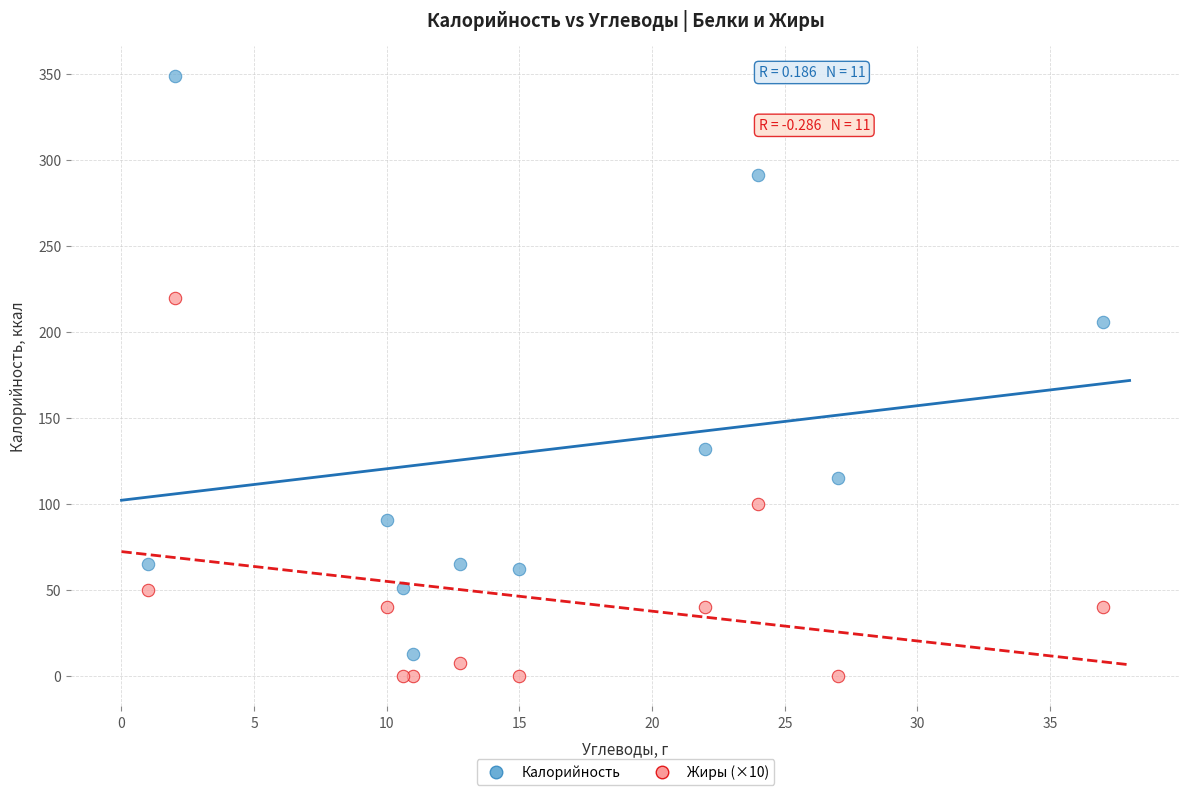

In the Калорийность series, what Y value is closest to 181?

206.0